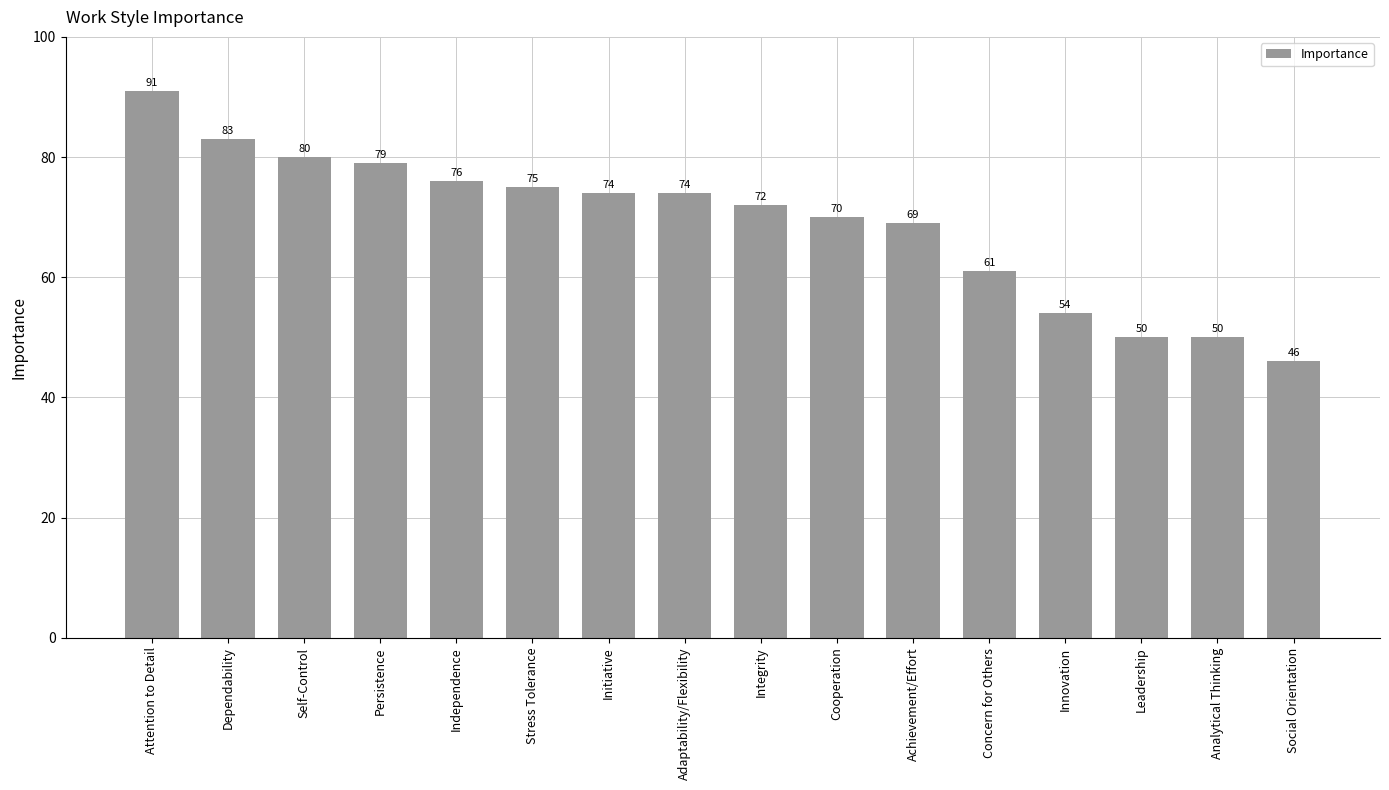

Reading right to left, transcribe all the data shown in this chart.

46	50	50	54	61	69	70	72	74	74	75	76	79	80	83	91